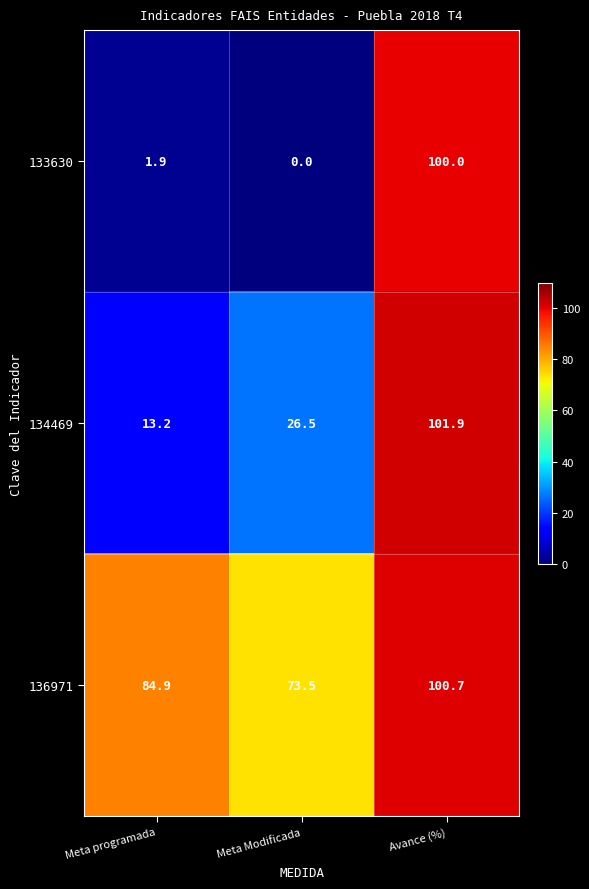

The value of 136971 at Avance (%) is 100.7. True or false?

True